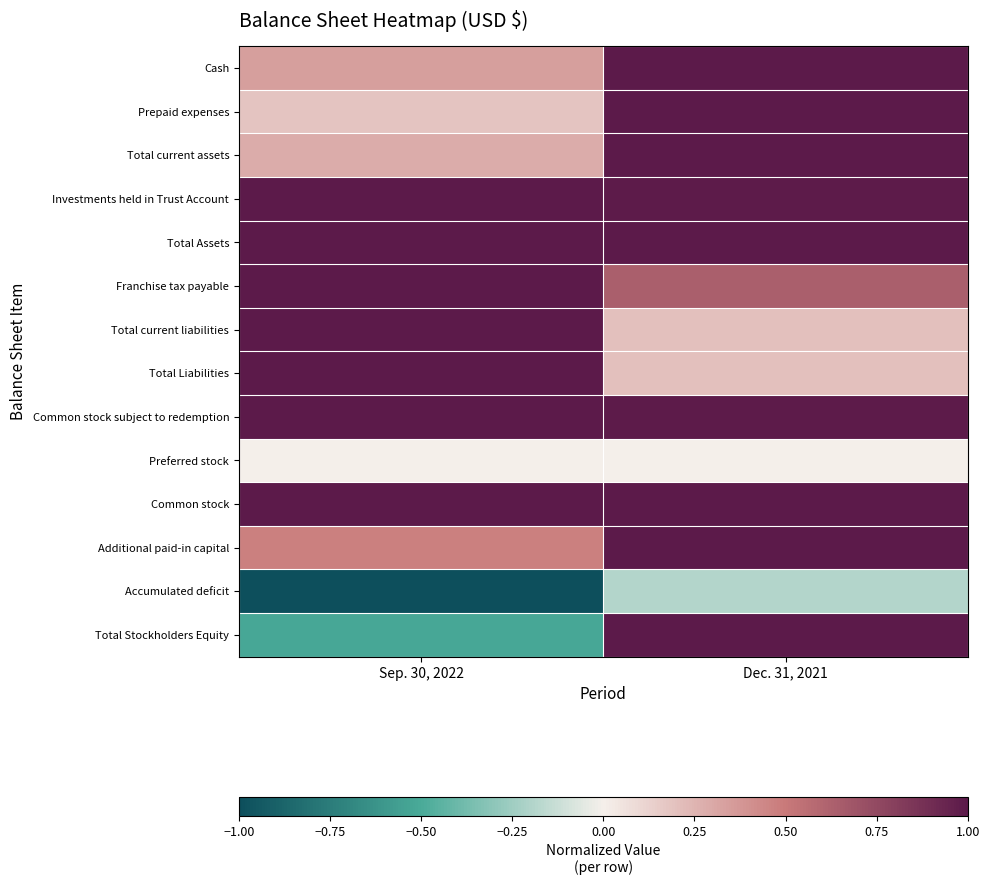

What is the maximum value shown in the chart?

1.0